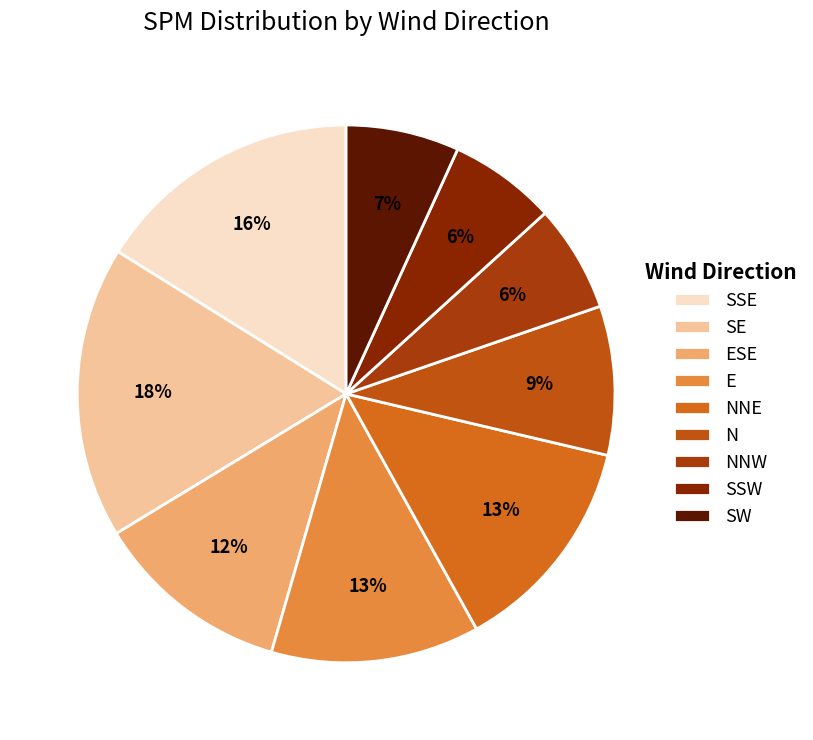

What percentage is the NNW slice, to the nearest percent?

6%